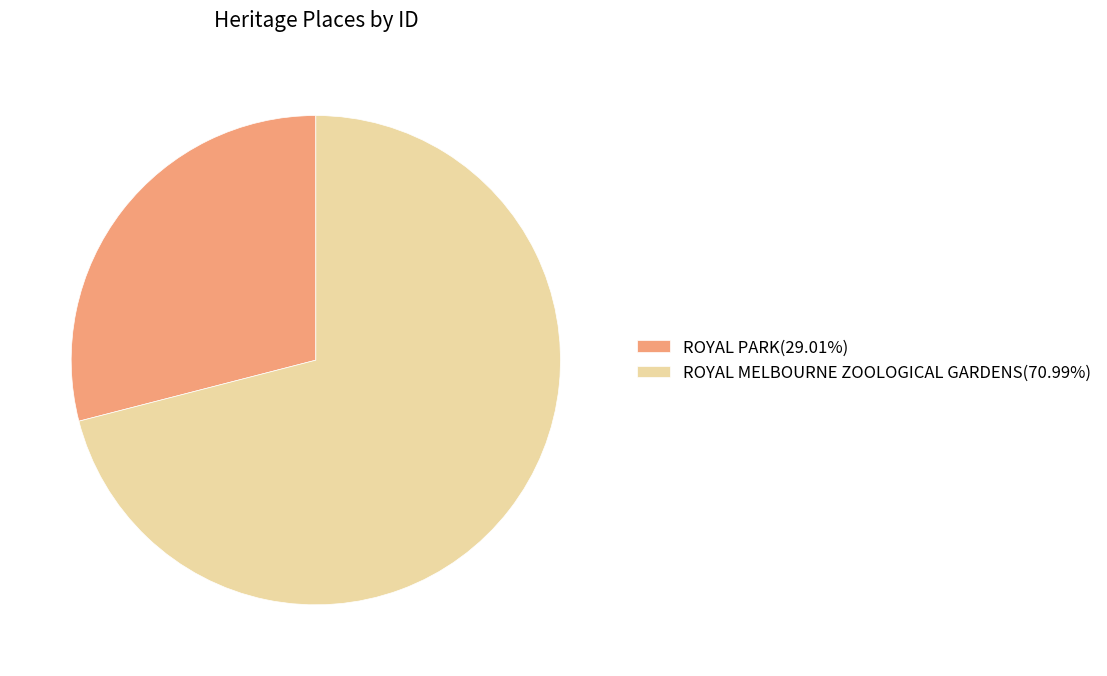

The ROYAL MELBOURNE ZOOLOGICAL GARDENS slice represents 71% of the pie. True or false?

True